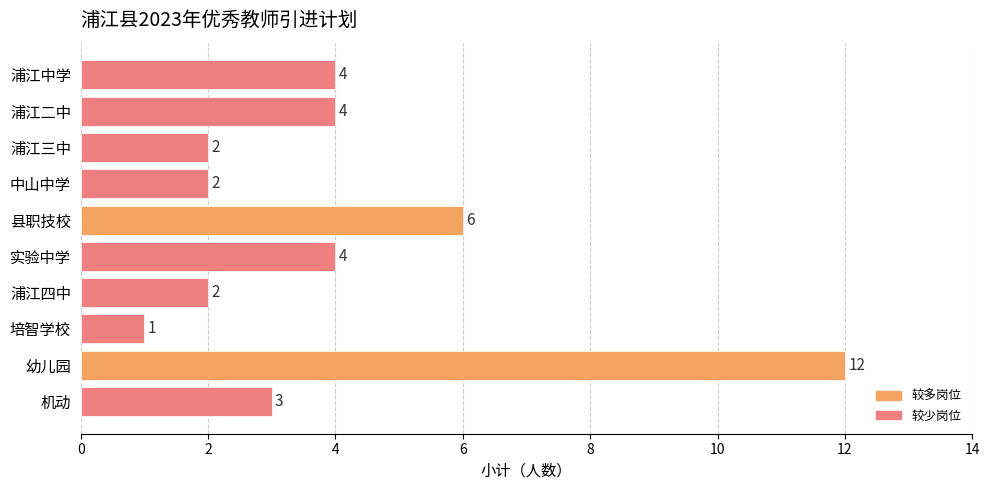

How many values are below 4?

5